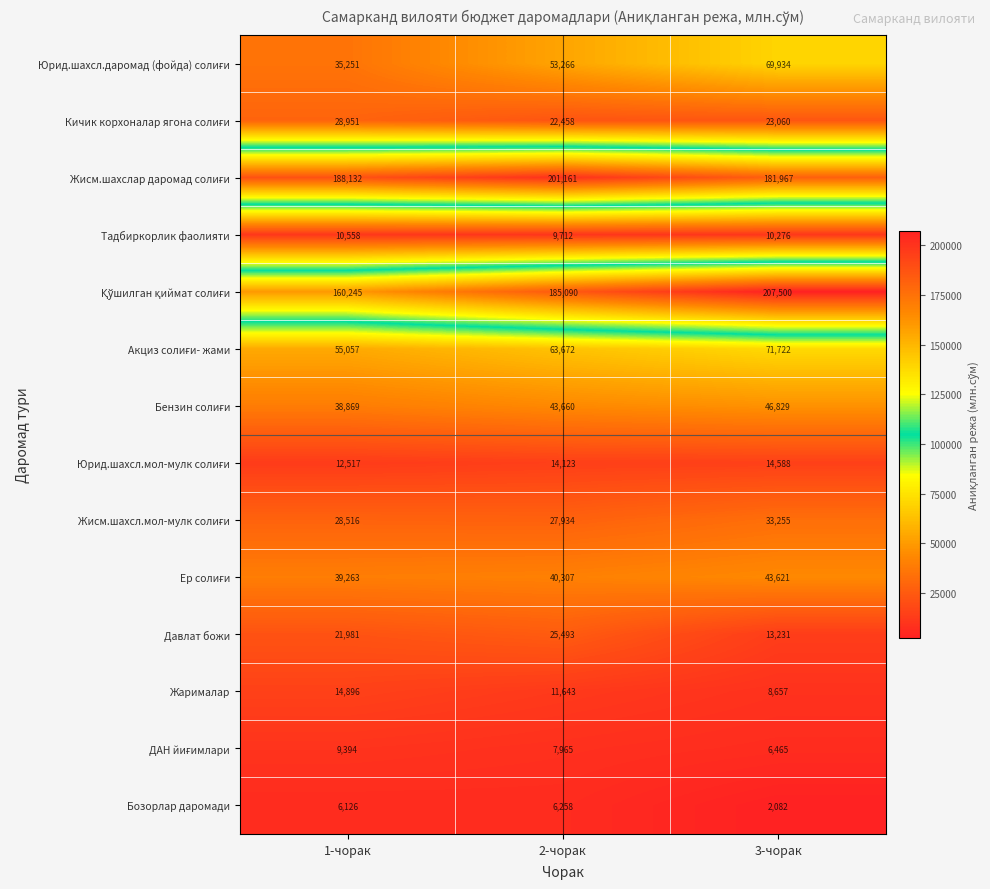

The Жарималар series shows 11643 at 2-чорак. True or false?

True